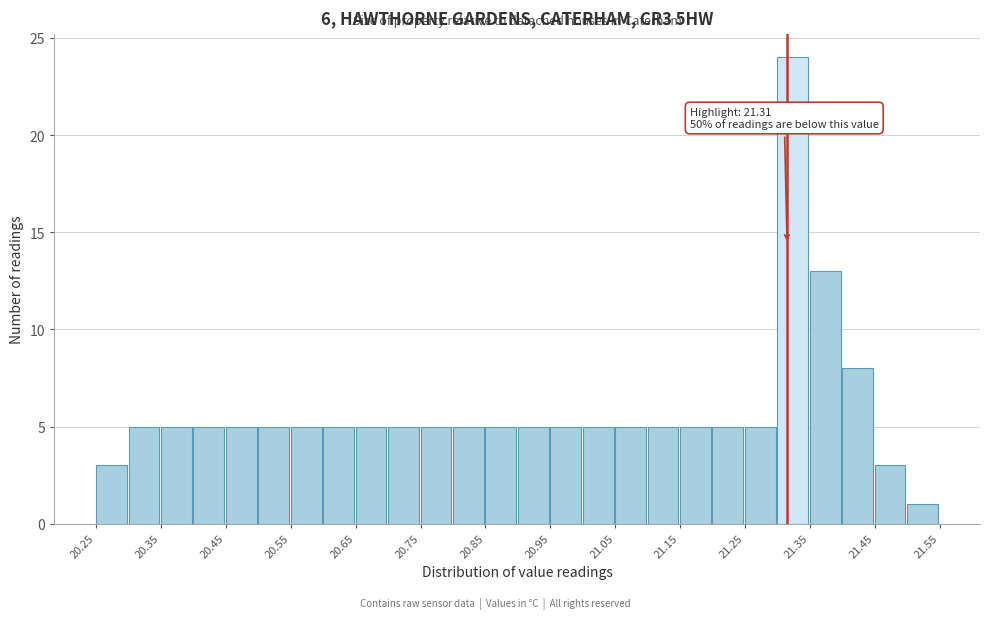

Which range on the x-axis has the tallest bar?

21.295 to 21.345